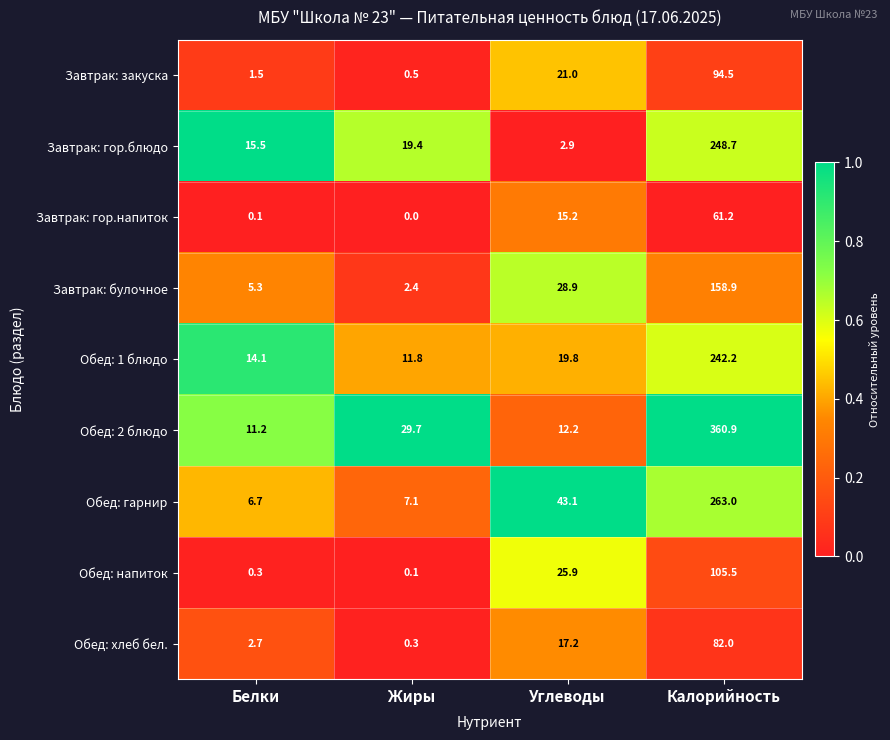

At which label does Обед: напиток first exceed 25?

Углеводы